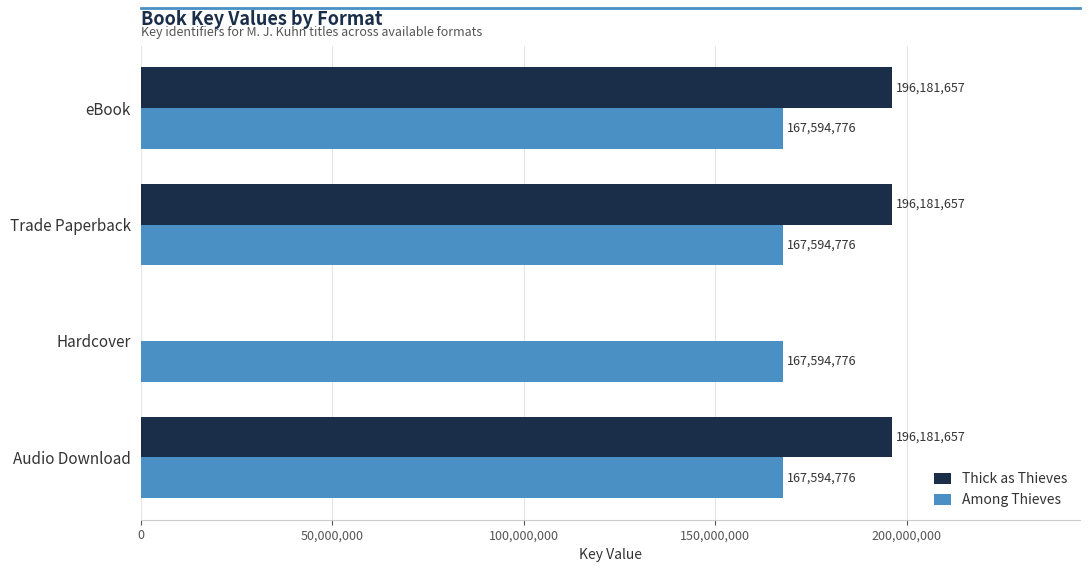

What is the maximum value shown in the chart?

196181657